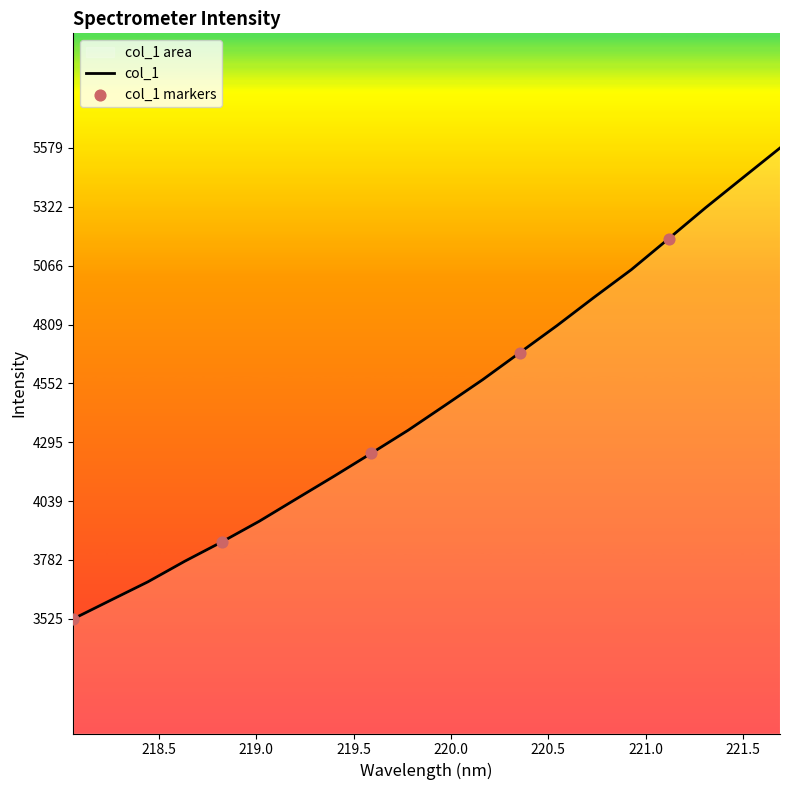

Which has a higher value, 219.589 or 218.442?

219.589